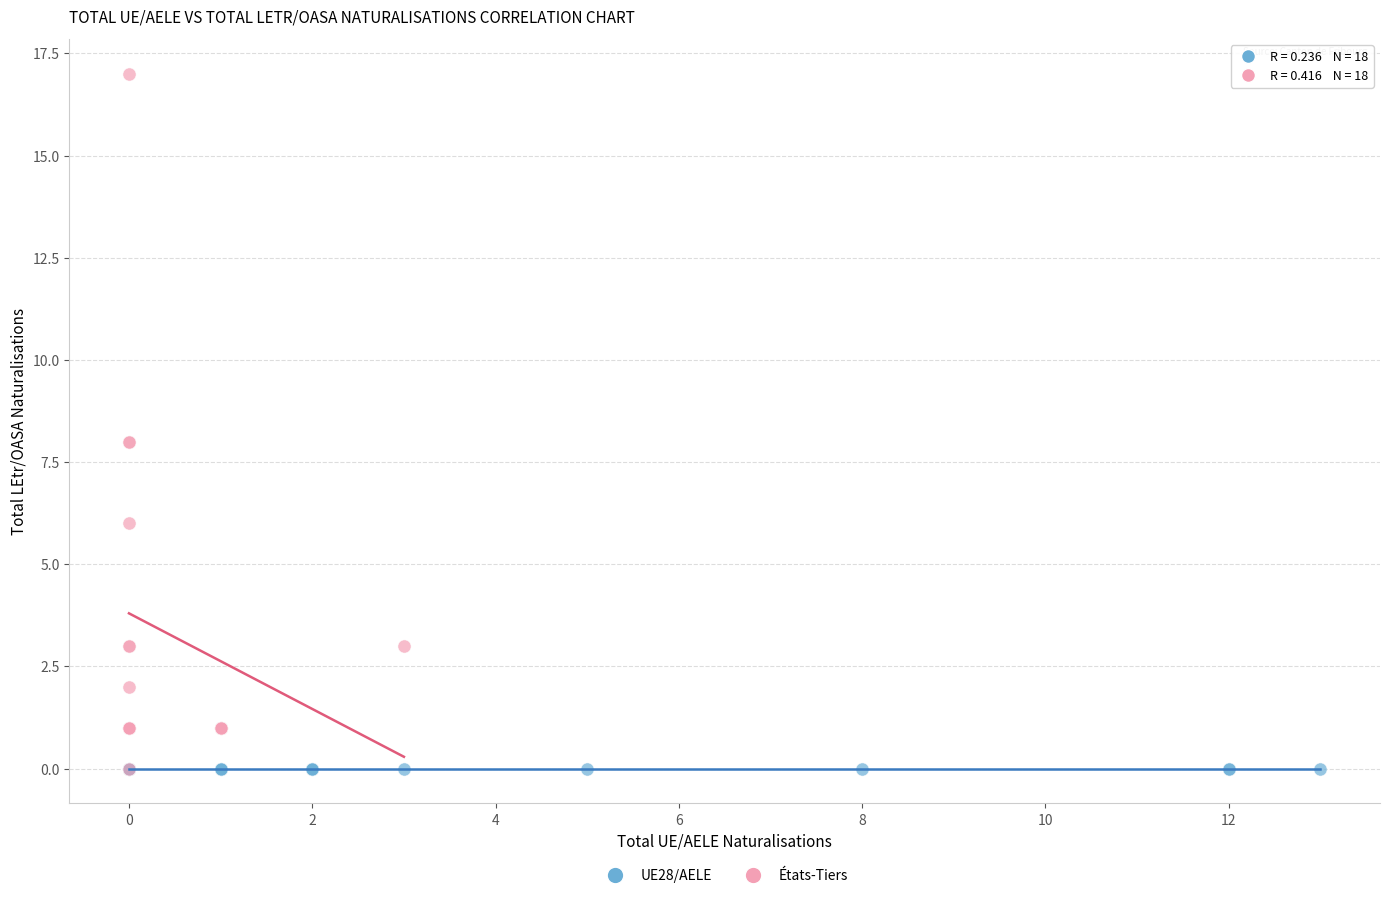

Which series reaches the maximum Y coordinate?

États-Tiers